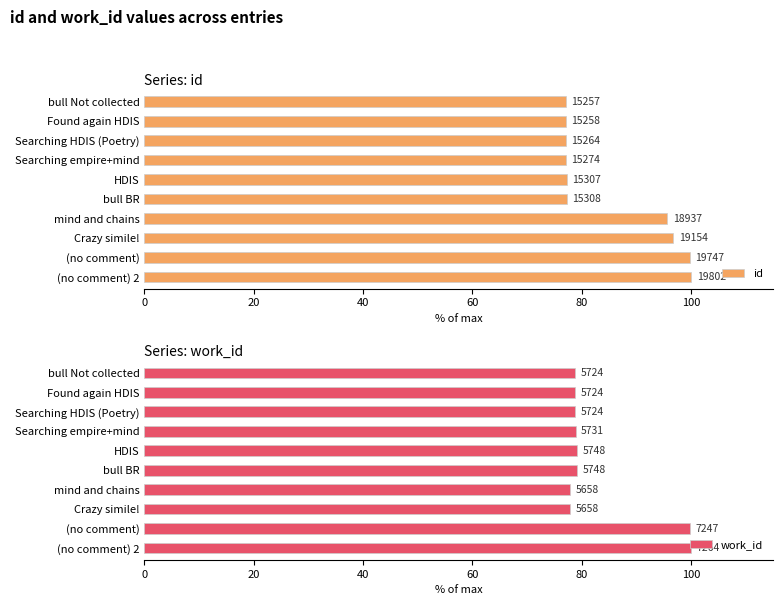

Where is work_id nearest to the value 88?

HDIS